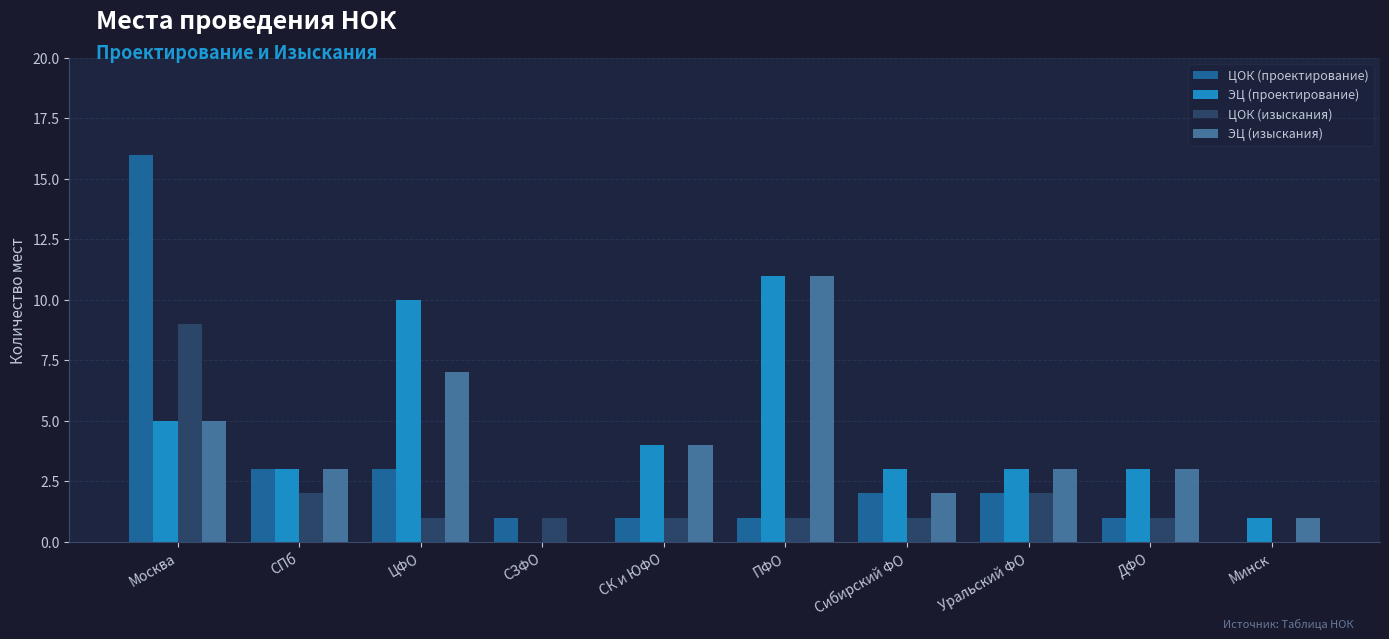

What is the spread (max minus min) of values at ЦФО?

9